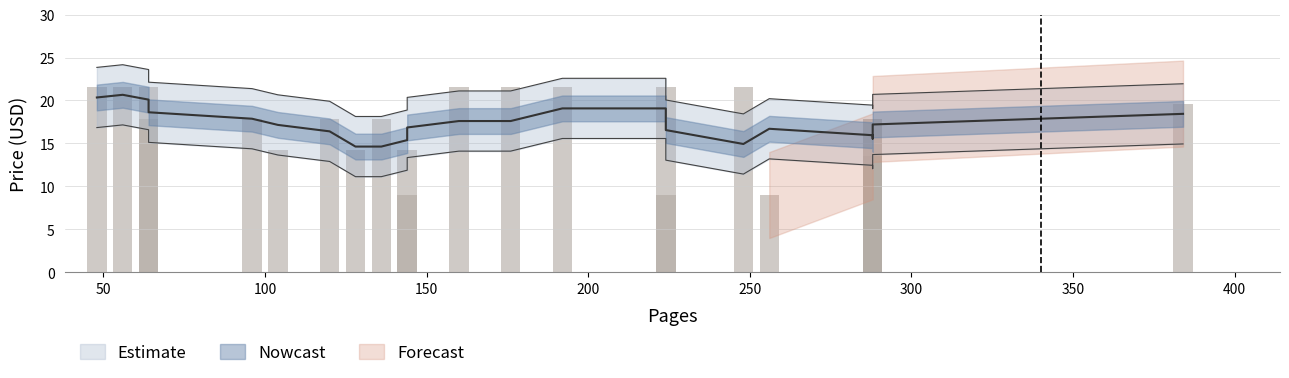

What is the change in value from 64 to 136?

-3.8